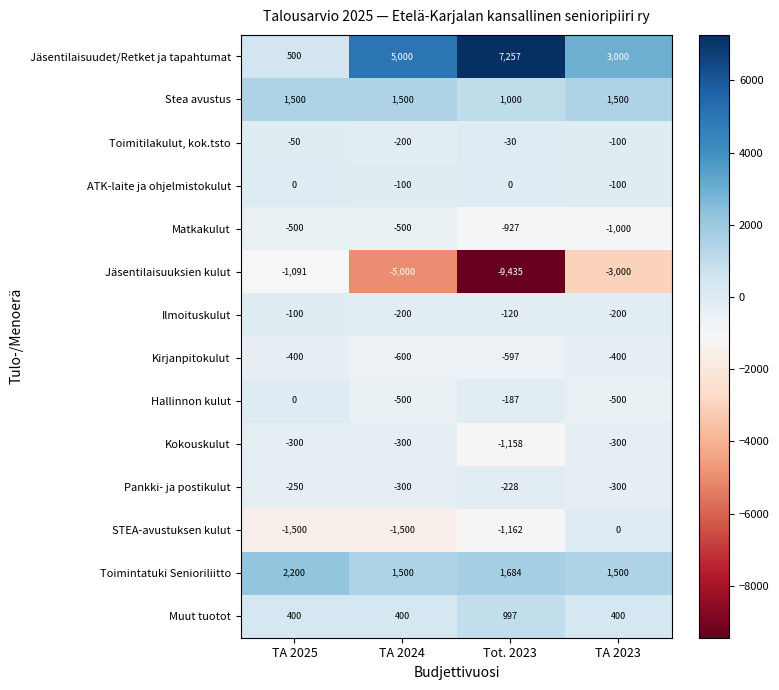

Is it true that STEA-avustuksen kulut equals -1500 at TA 2025?

True